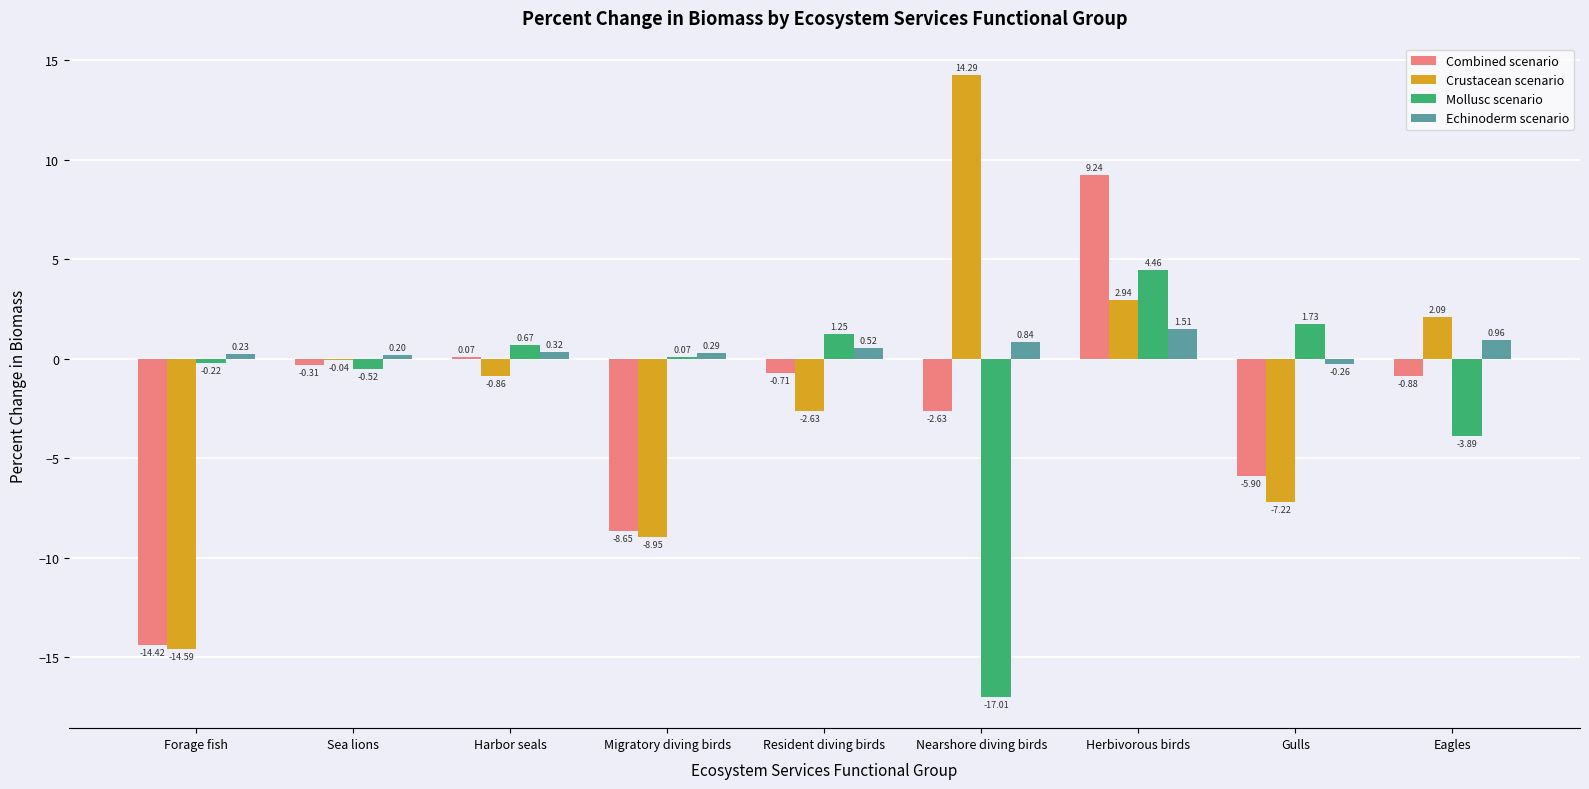

Where is Combined scenario nearest to the value -2?

Nearshore diving birds